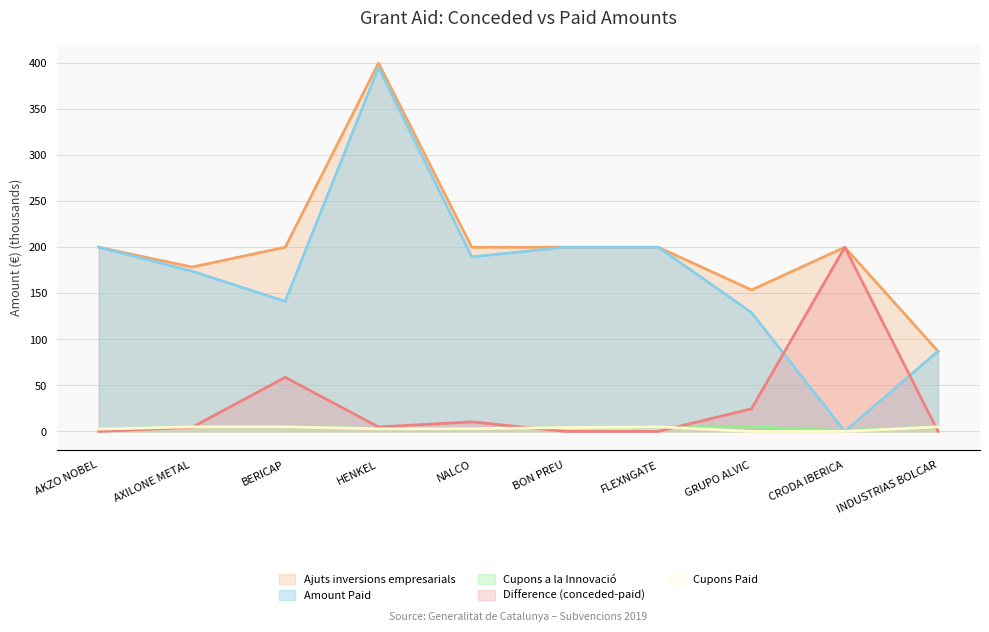

What is the spread (max minus min) of values at CRODA IBERICA?

200.0